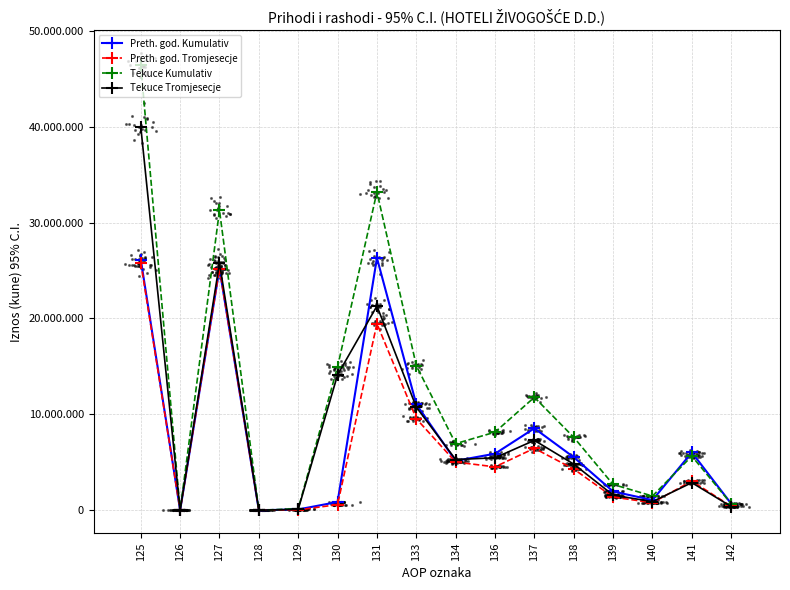

Which series contains the highest Y value?

Tekuce Kumulativ